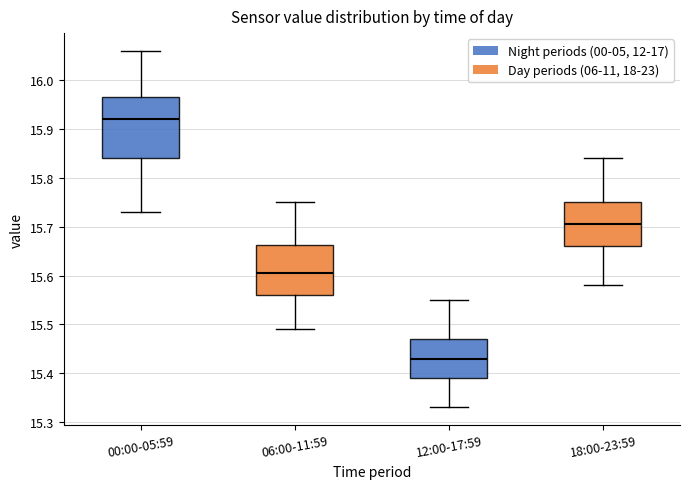

Comparing the boxes themselves (not the whiskers), which one is the tallest?

00:00-05:59